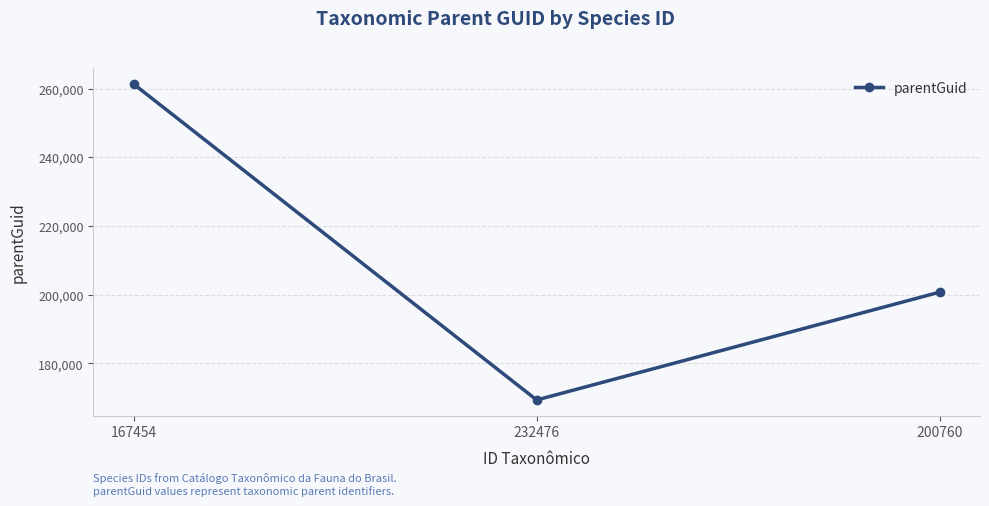

What is the difference between the second highest and minimum values?

31405